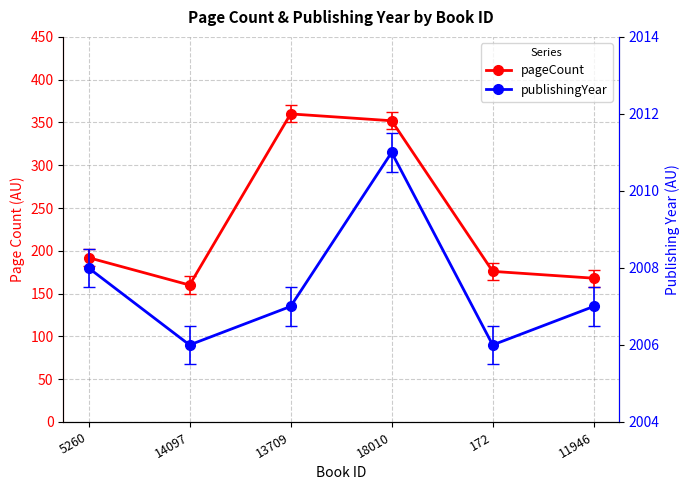

How many values in the pageCount series are below 192?

3